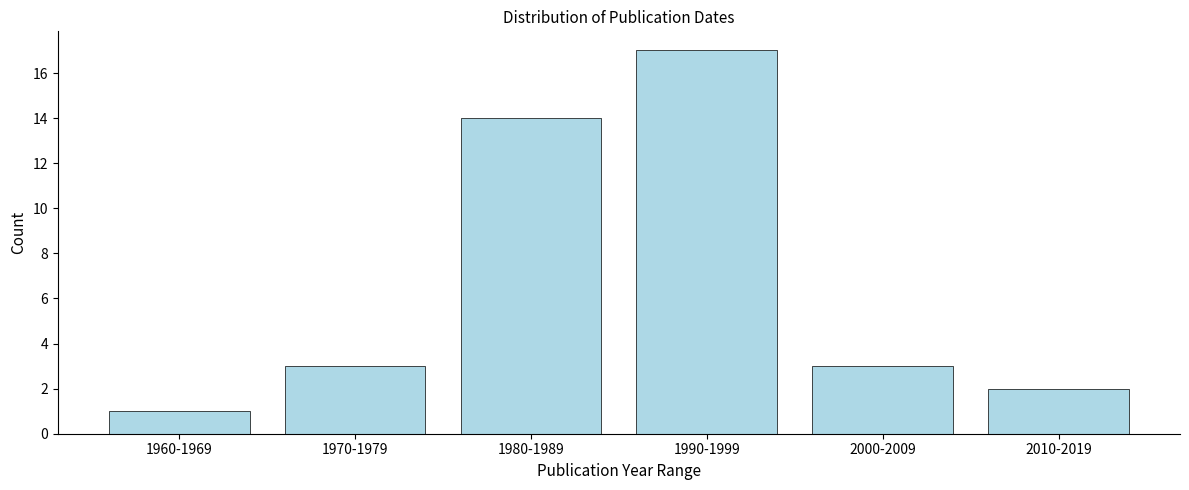

Reading left to right, list all the values displayed in this chart.

1960-1969=1	1970-1979=3	1980-1989=14	1990-1999=17	2000-2009=3	2010-2019=2